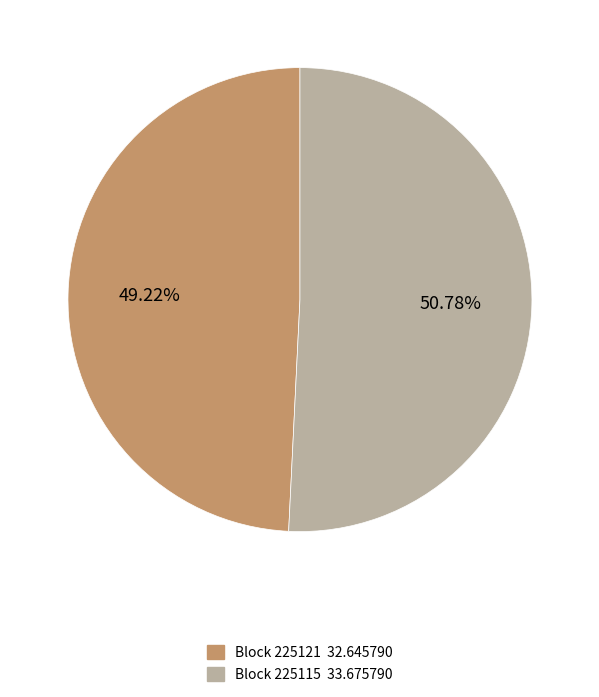

Does any single category account for the majority?

Yes